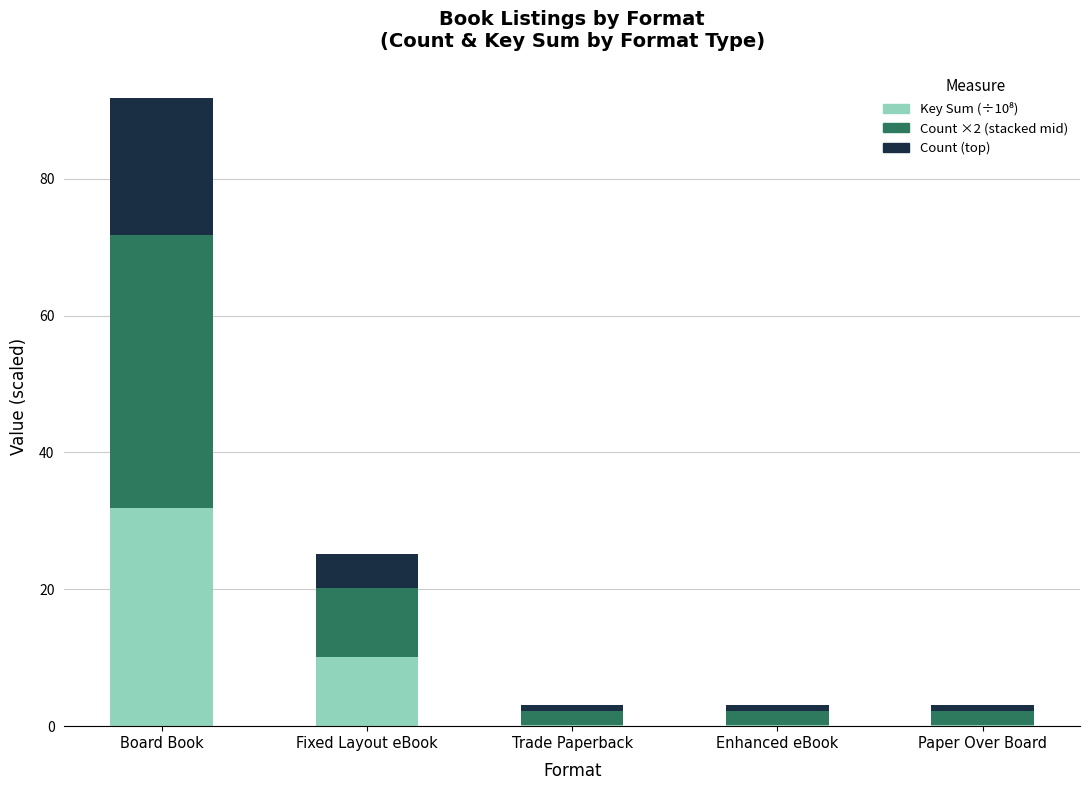

At which category is the sum across all series the highest?

Board Book